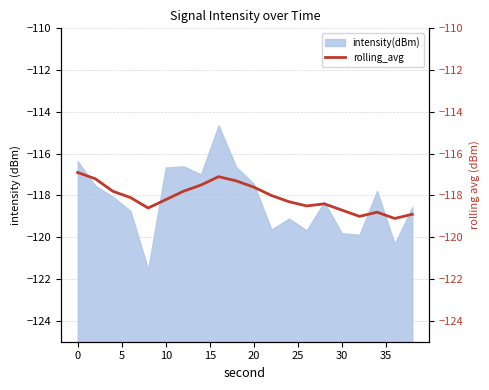

How many interior local peaks (higher than both neighbors) does the data have?

3